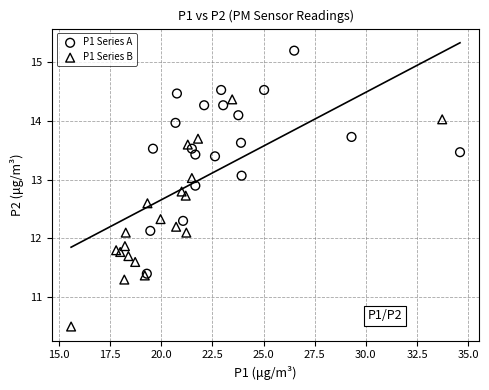

Which series contains the highest Y value?

P1 Series A